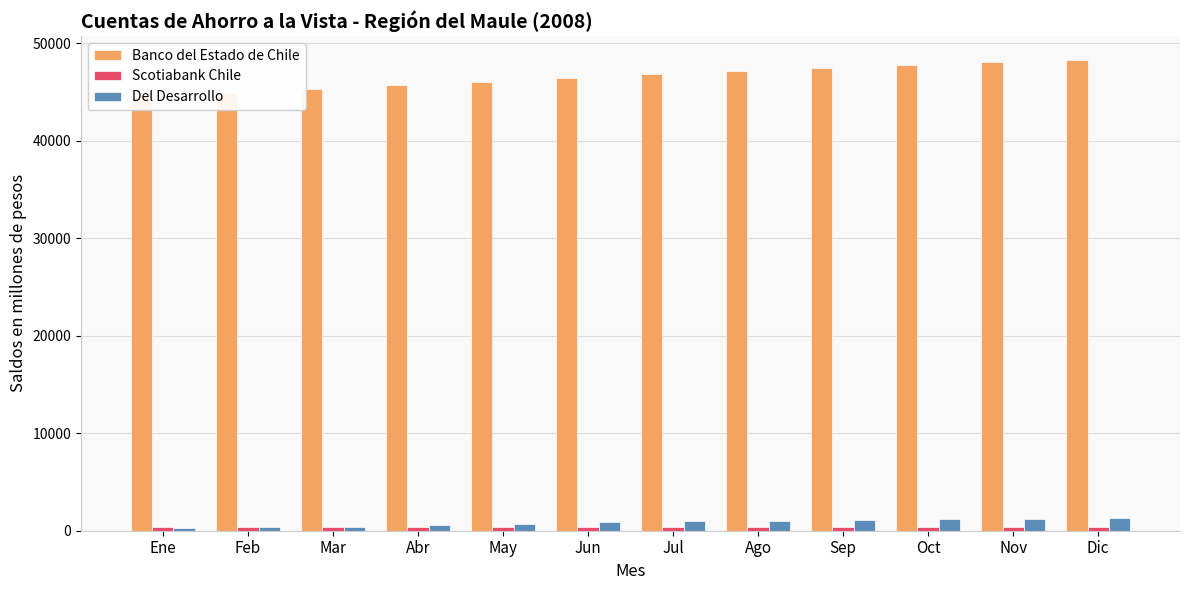

What position from the right is Jun?

7